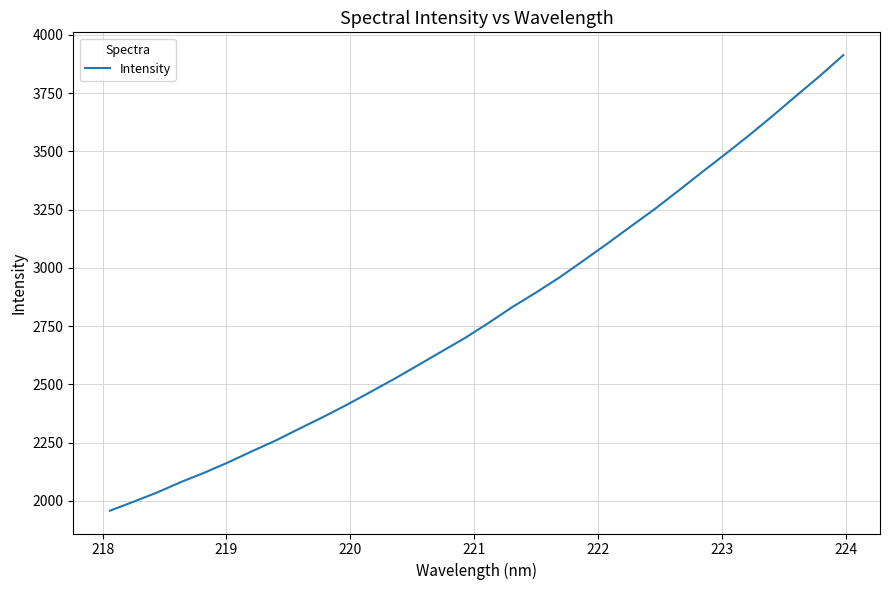

Does the chart display data point markers on the line(s)?

No